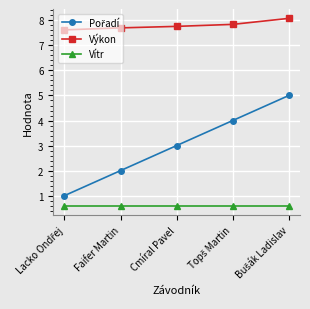

At how many categories does at least one series exceed 1?

5